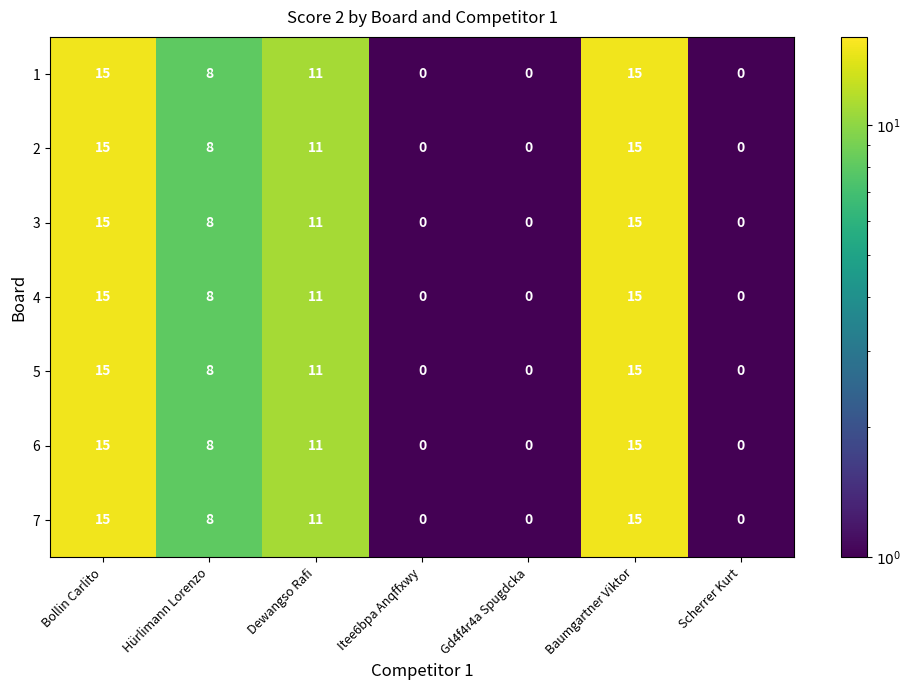

What is the minimum value shown in the chart?

0